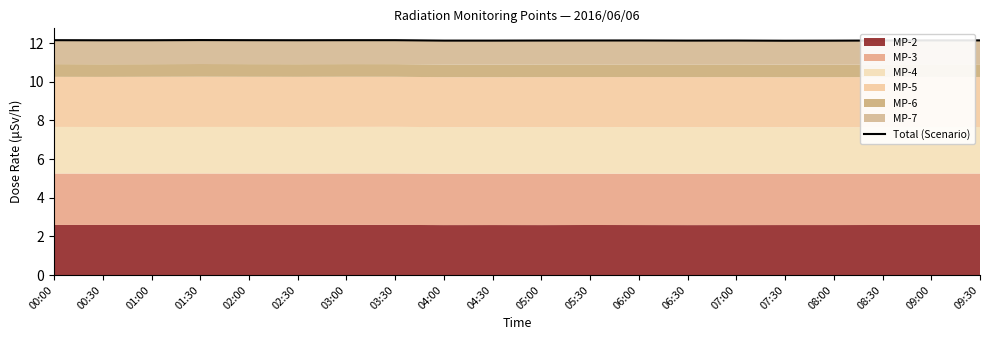

The chart shows a value of 12.1 at 08:00. True or false?

True